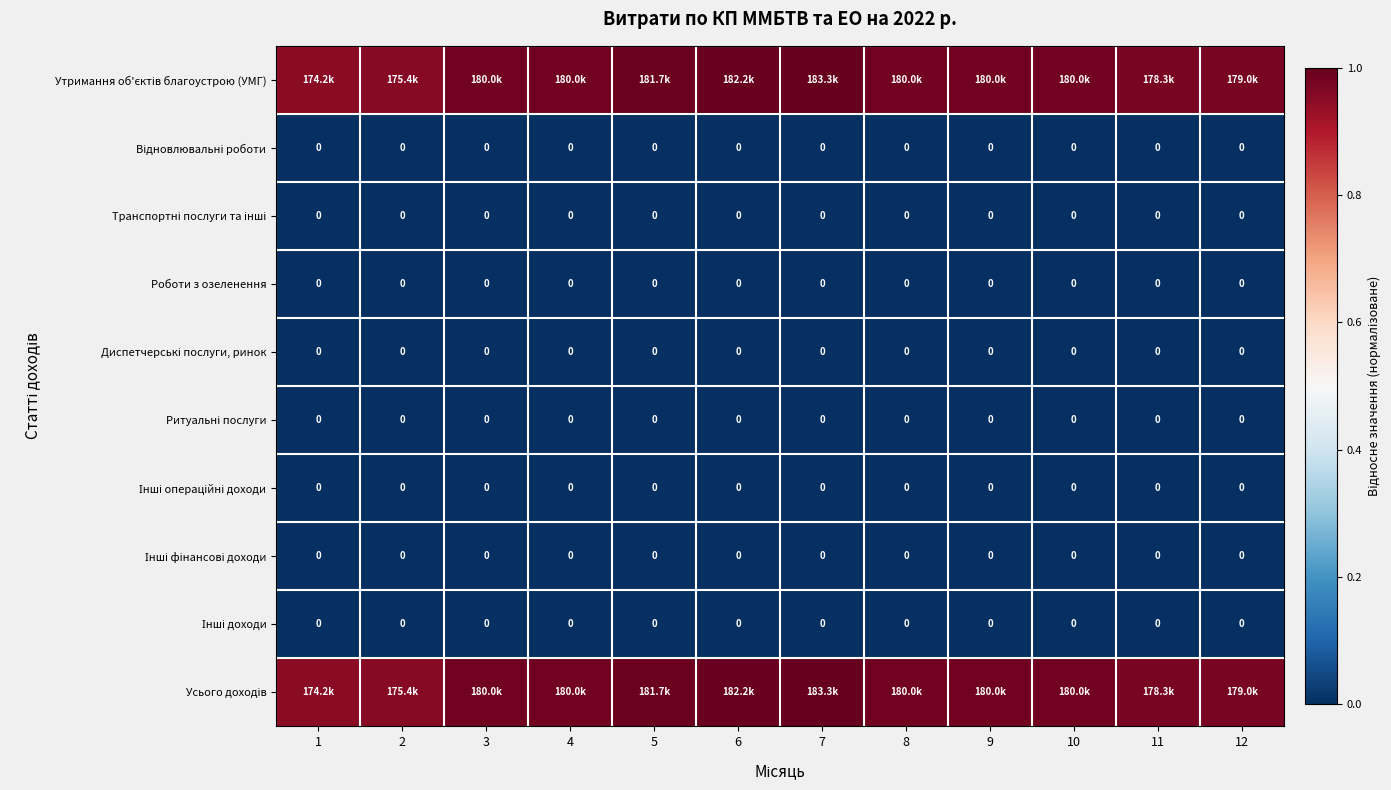

Which series has the largest range (max minus min)?

Утримання об'єктів благоустрою (УМГ)